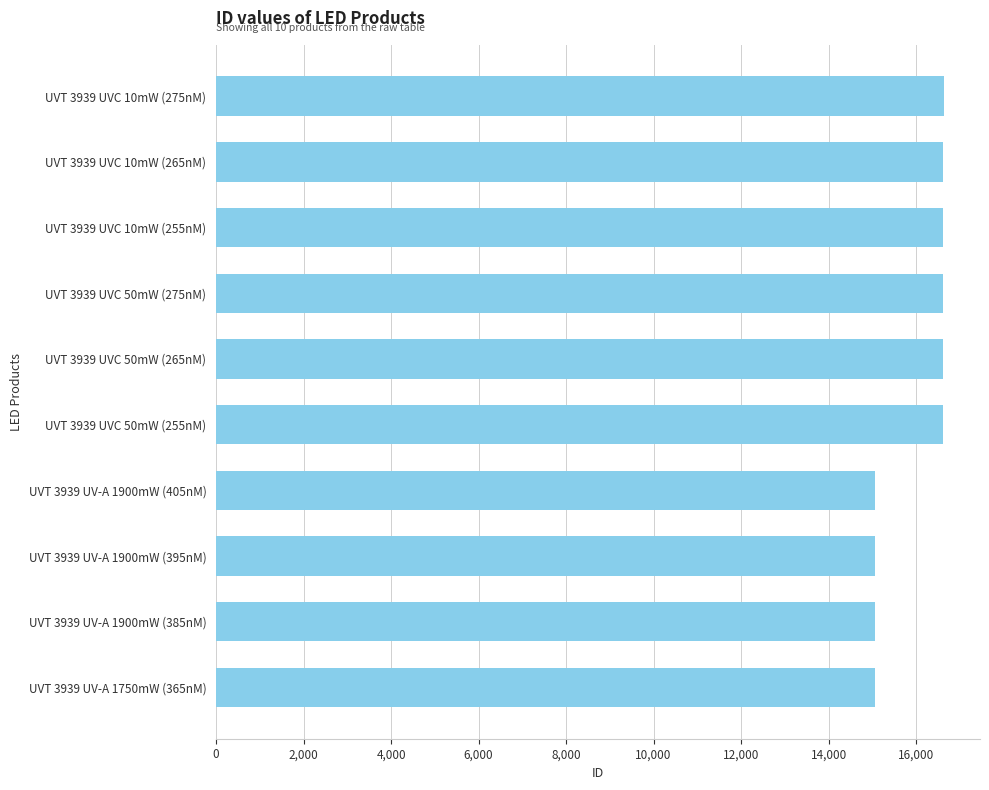

What is the change in value from UVT 3939 UV-A 1900mW (395nM) to UVT 3939 UVC 50mW (265nM)?

+1557